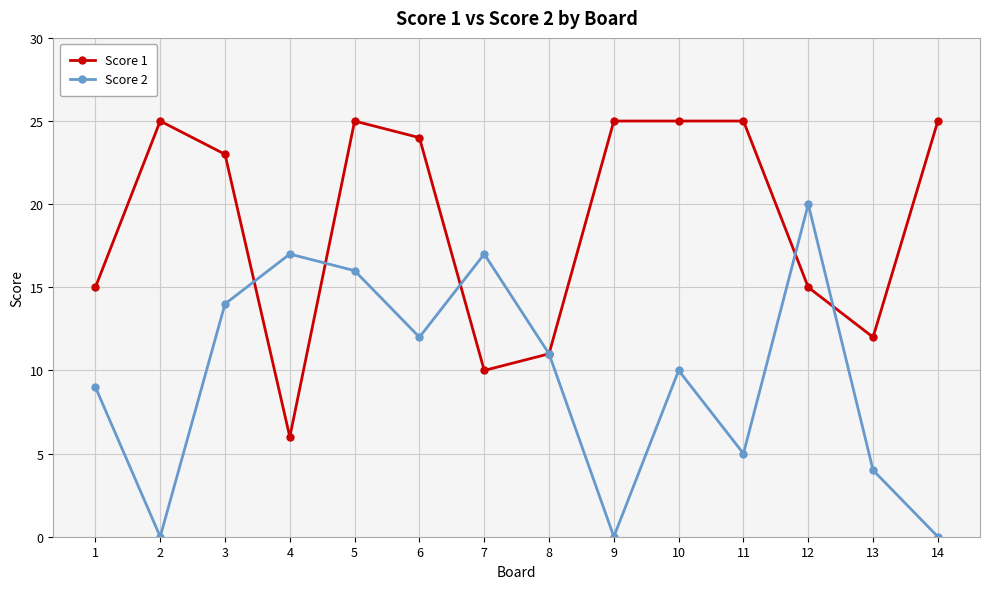

Which series ends up on top after the final intersection of Score 2 and Score 1?

Score 1